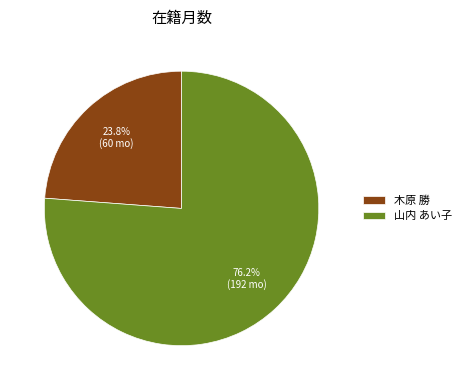

To the nearest percent, what portion does 山内 あい子 represent?

76%